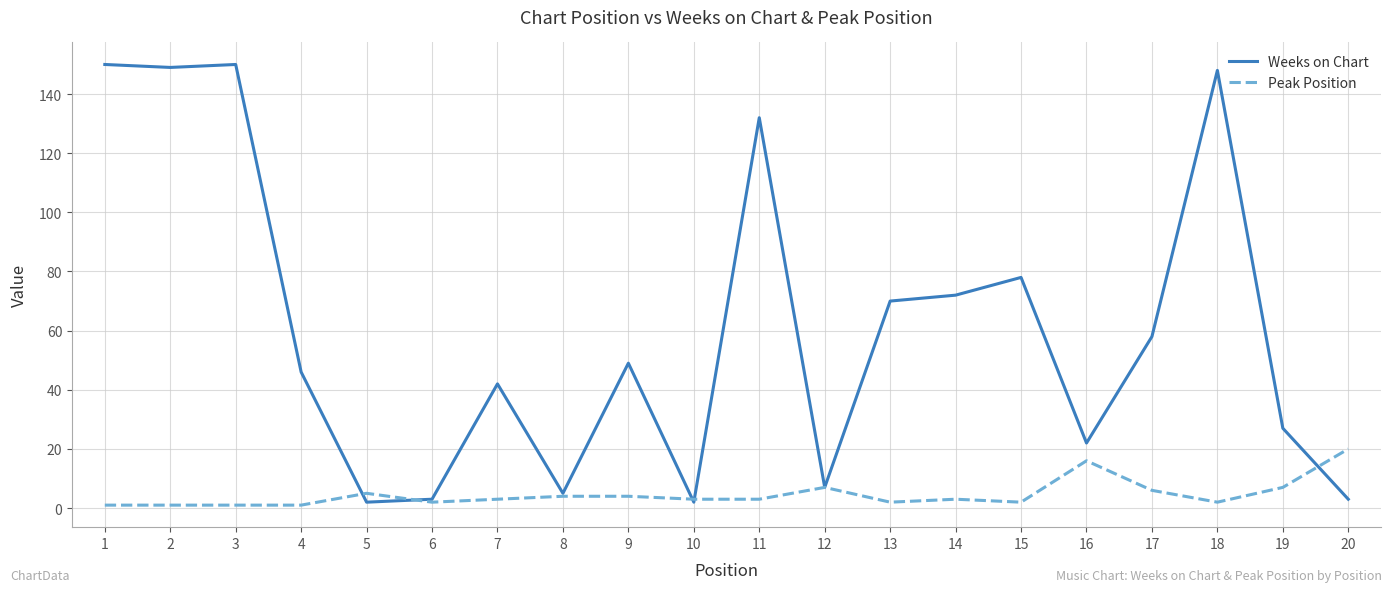

Between 10 and 11, which series saw the biggest shift?

Weeks on Chart